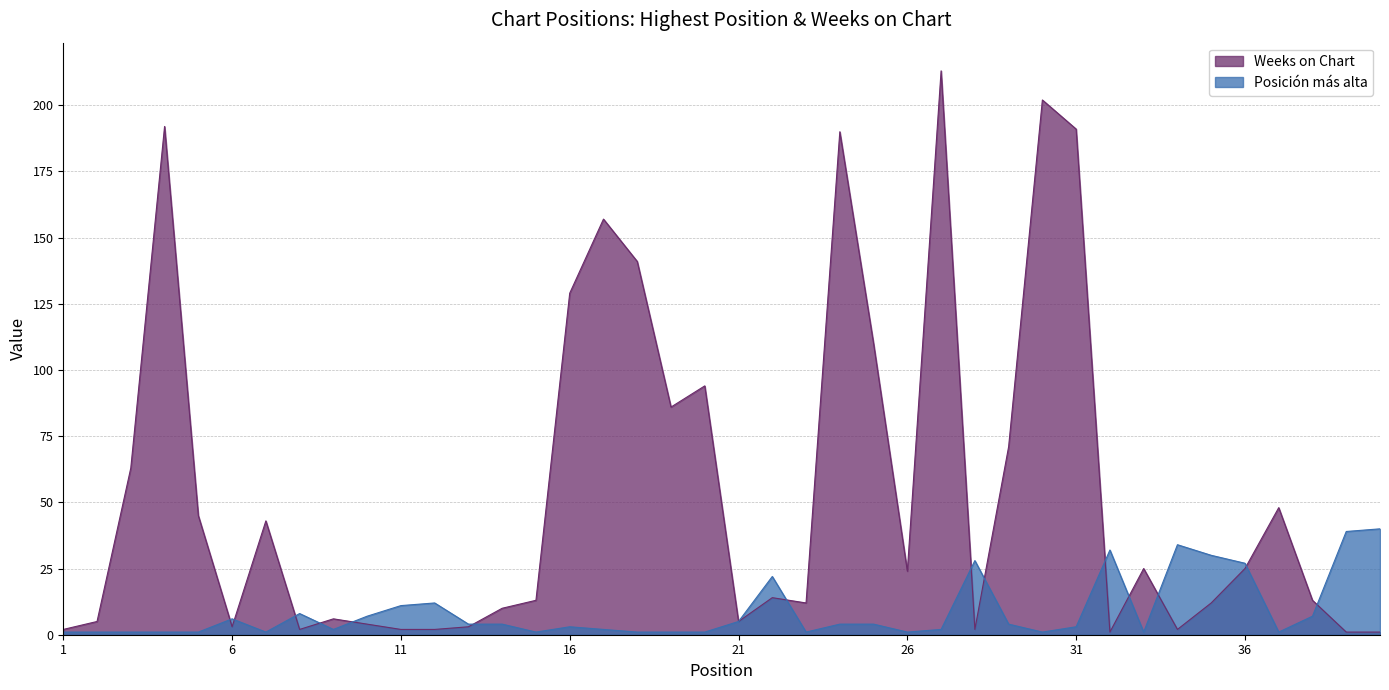

True or false: Posición más alta and Weeks on Chart intersect in this chart.

True